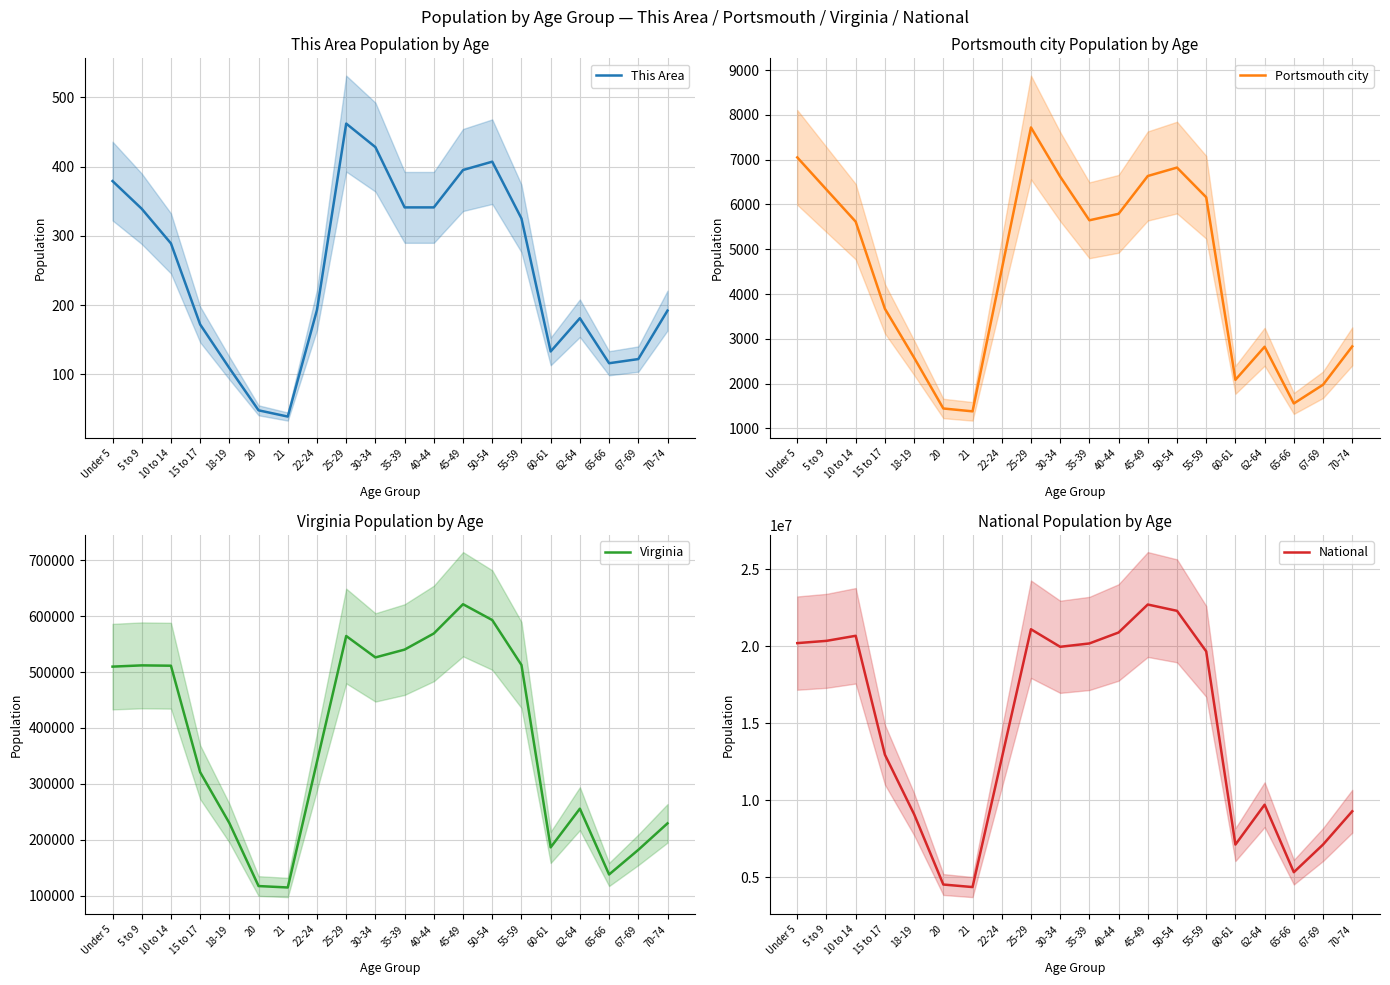

At which category is the sum across all series the highest?

45-49